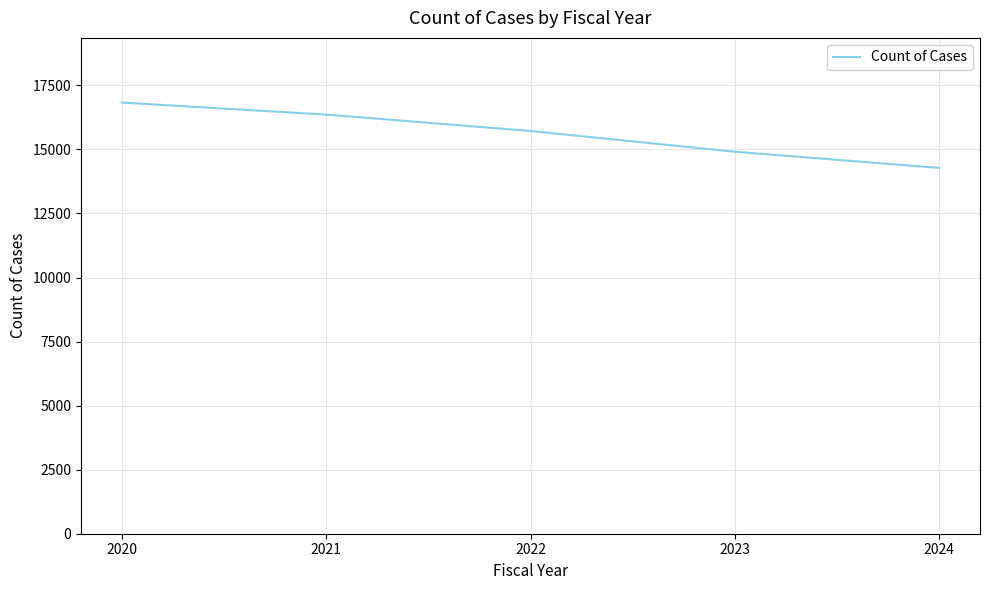

Does the chart have visible grid lines?

Yes